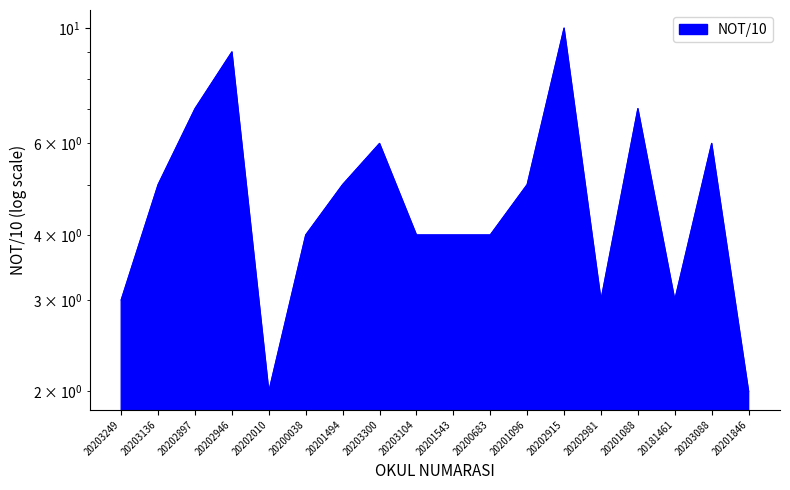

Count the values in the range 3 to 6.

12